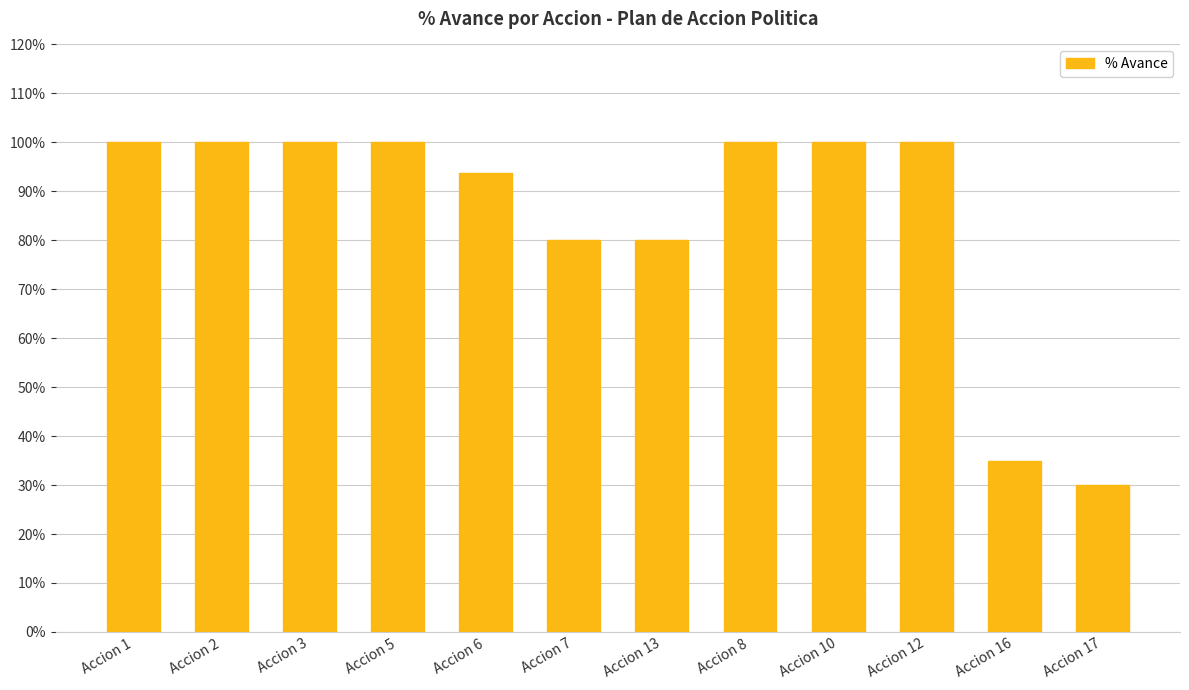

What is the smallest value displayed?

0.3